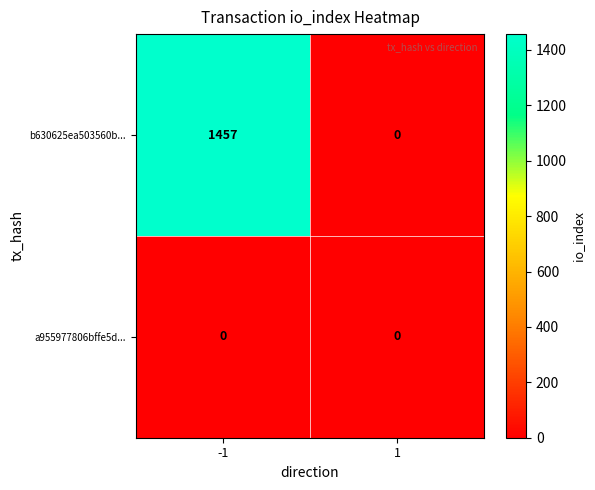

List the series in order of their overall mean, highest first.

b630625ea503560b..., a955977806bffe5d...